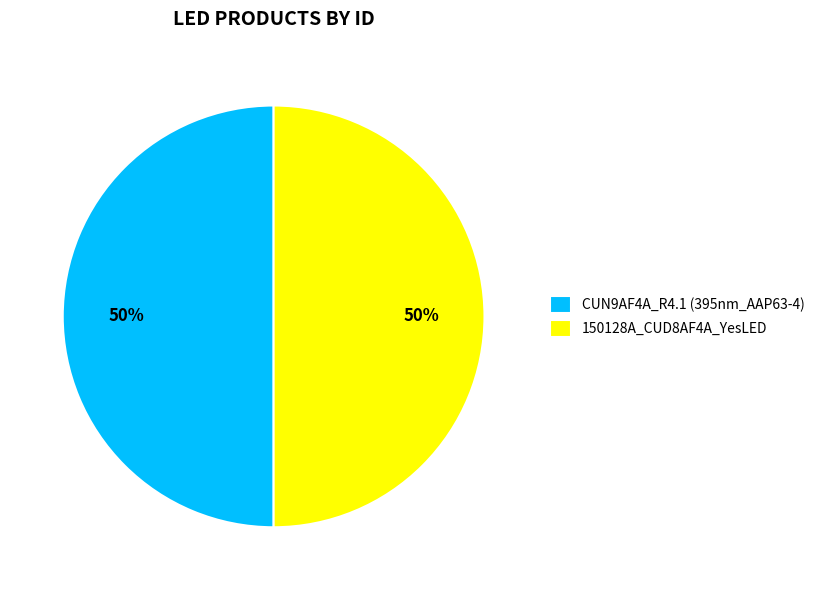

What is the ratio of the value at 150128A_CUD8AF4A_YesLED to the value at CUN9AF4A_R4.1 (395nm_AAP63-4)?

1.0